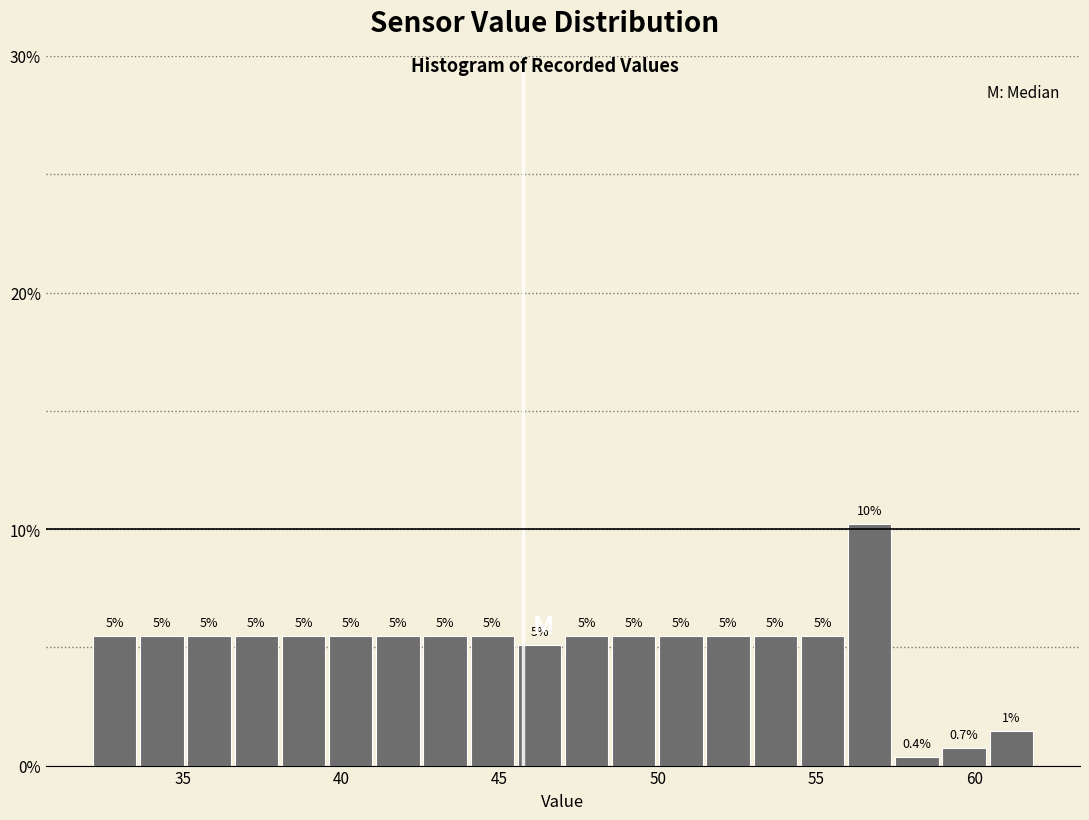

Around what value on the x-axis is the tallest bar? Give the approximate position of its centre, as read against the axis.

56.5